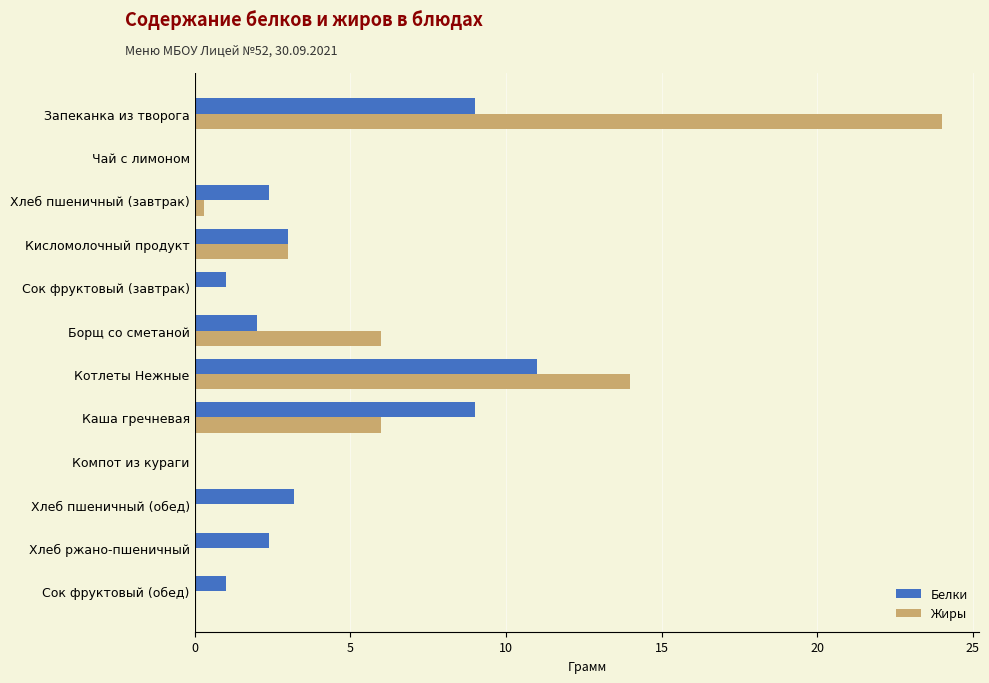

At which category does the chart reach its peak across all series?

Запеканка из творога